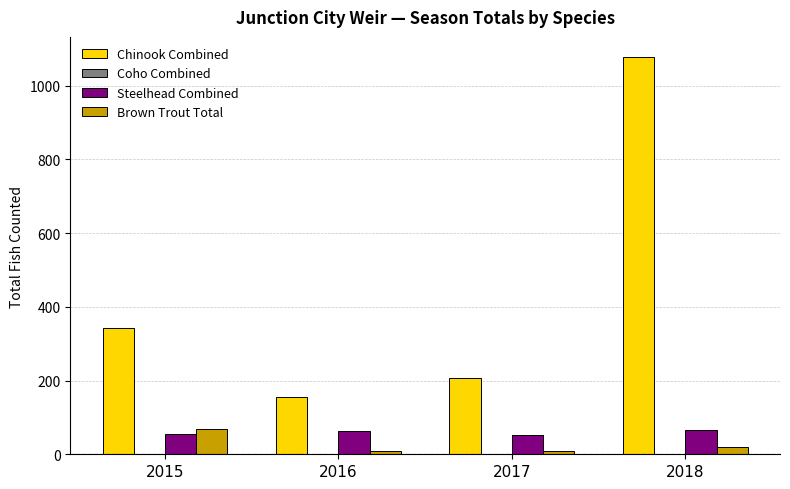

Which series changed the most between 2015 and 2018?

Chinook Combined